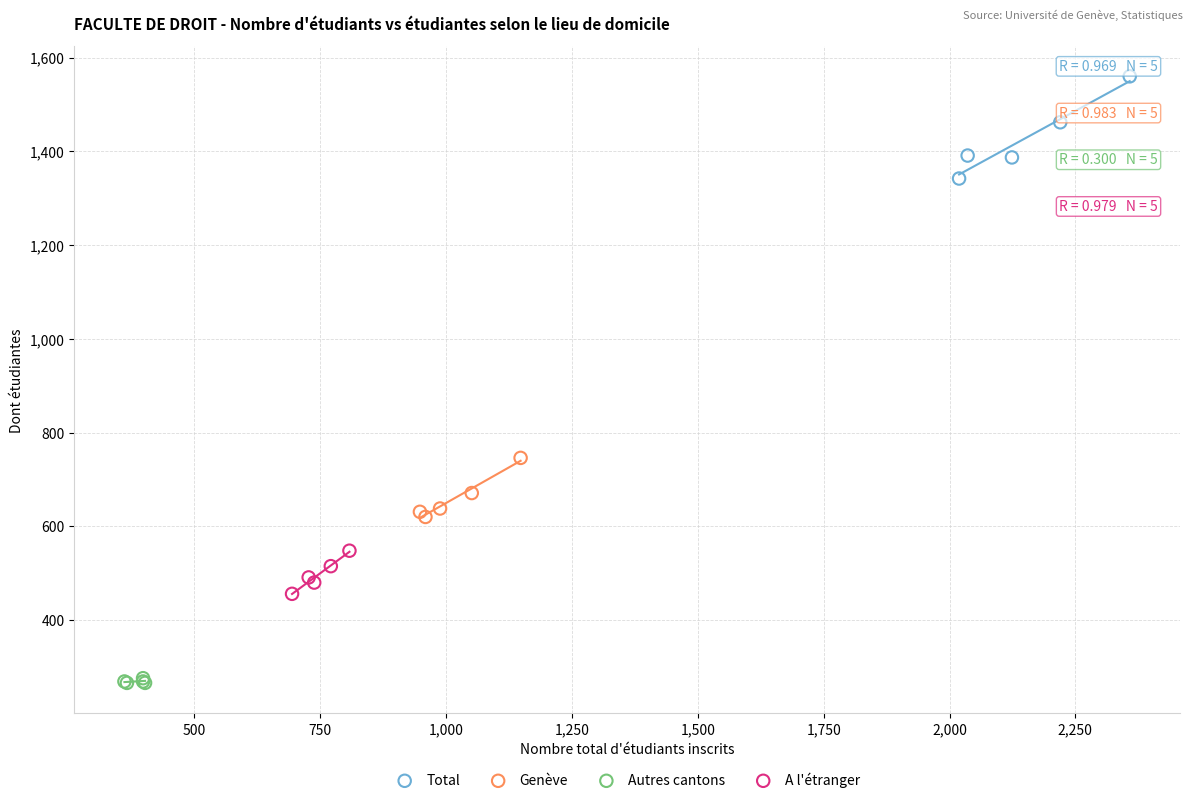

Which series has the widest spread of Y values?

Total